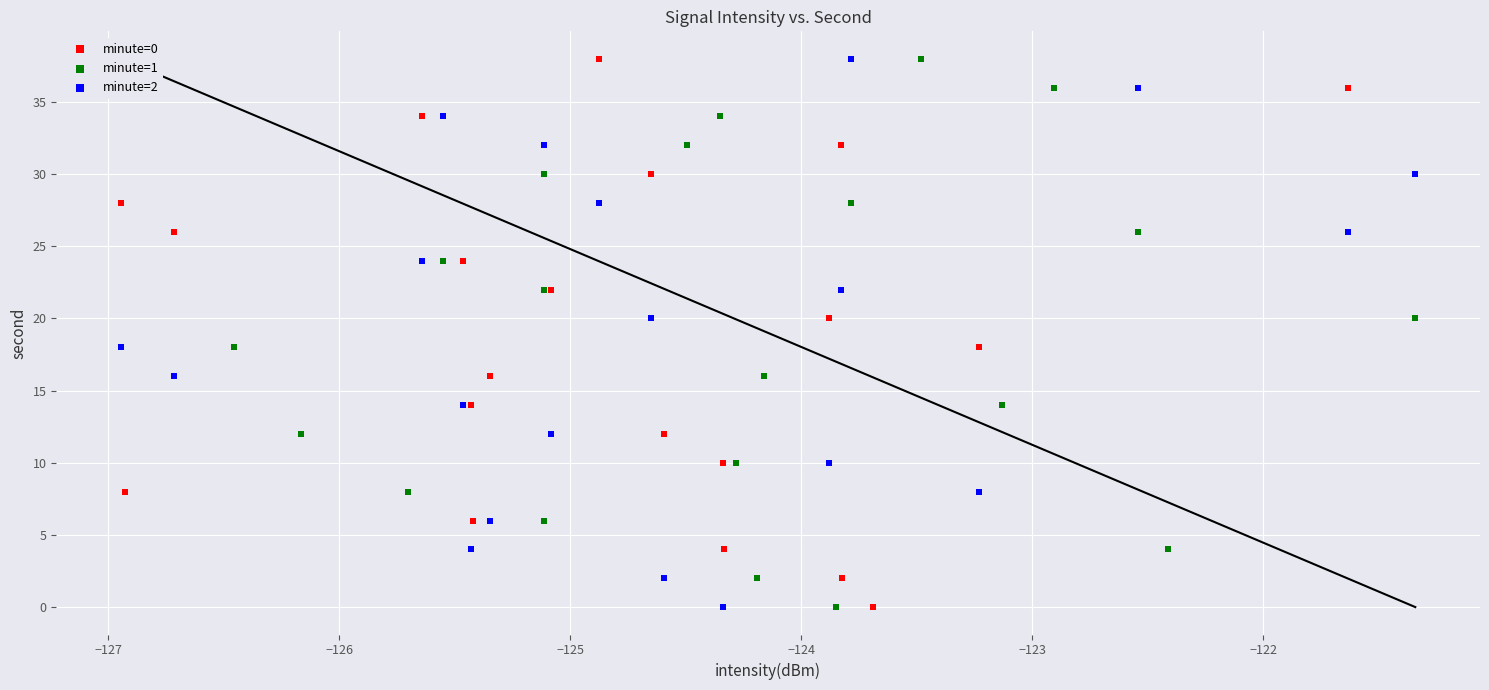

What are all the series names shown in the legend?

minute=0, minute=1, minute=2